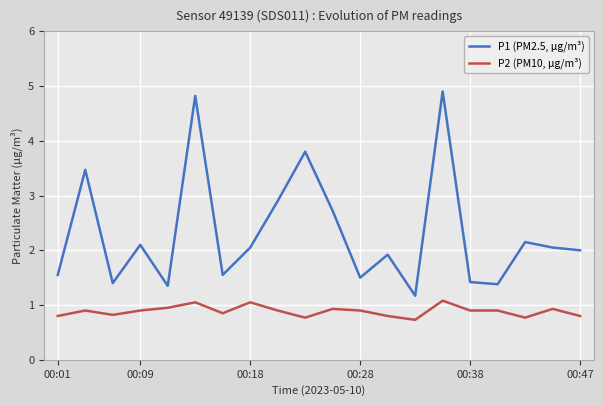

What is the maximum value shown in the chart?

4.9